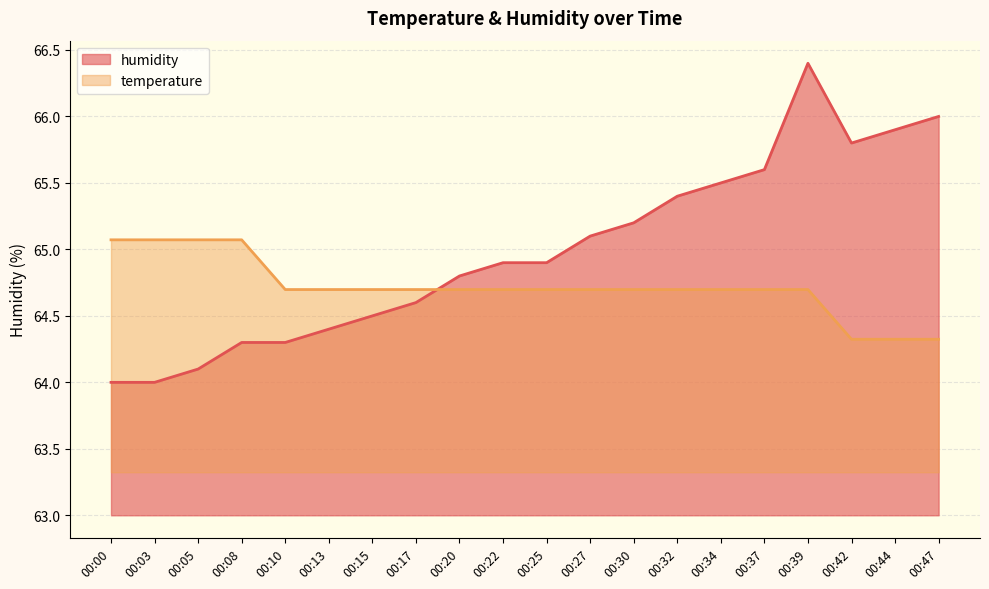

What is the difference between the maximum and second lowest values in the temperature series?

0.7